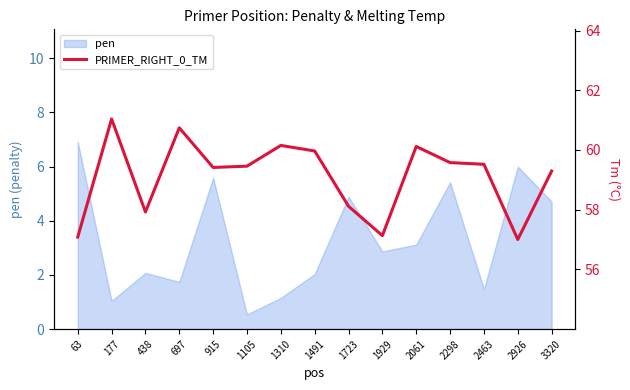

At which label does pen reach its minimum?

1105